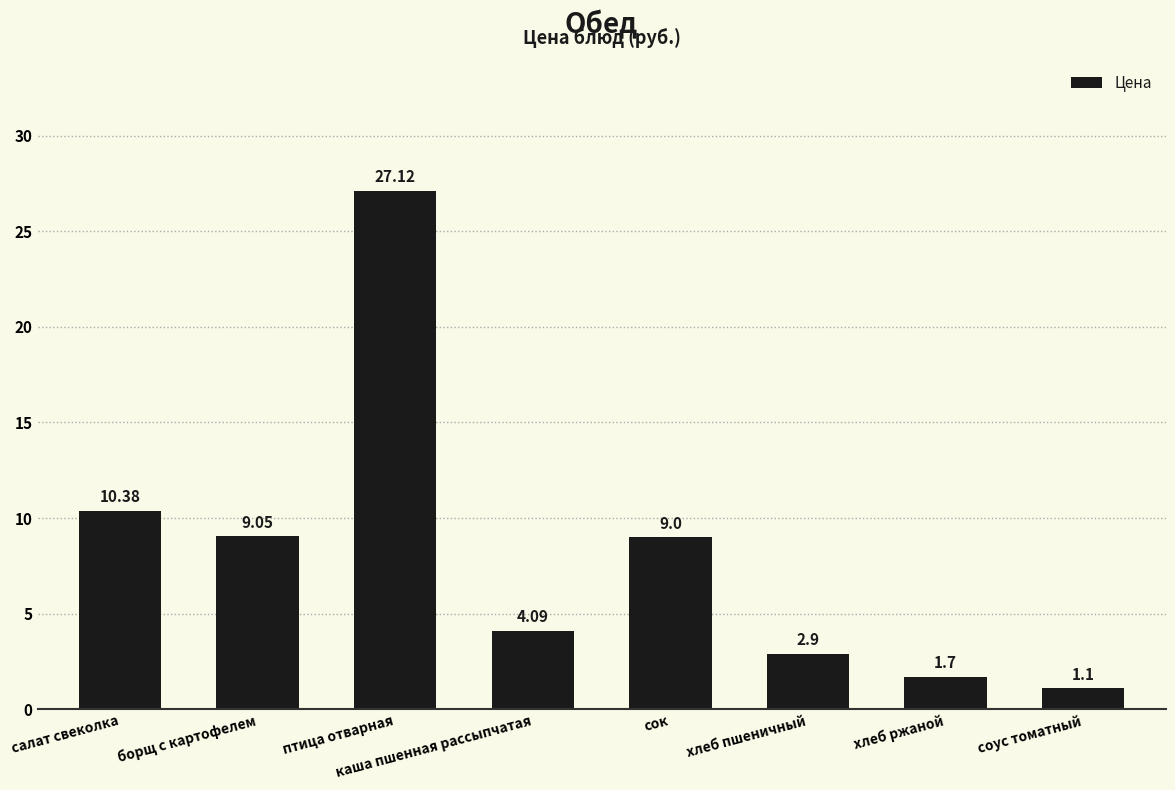

Does the chart contain stacked bars?

No